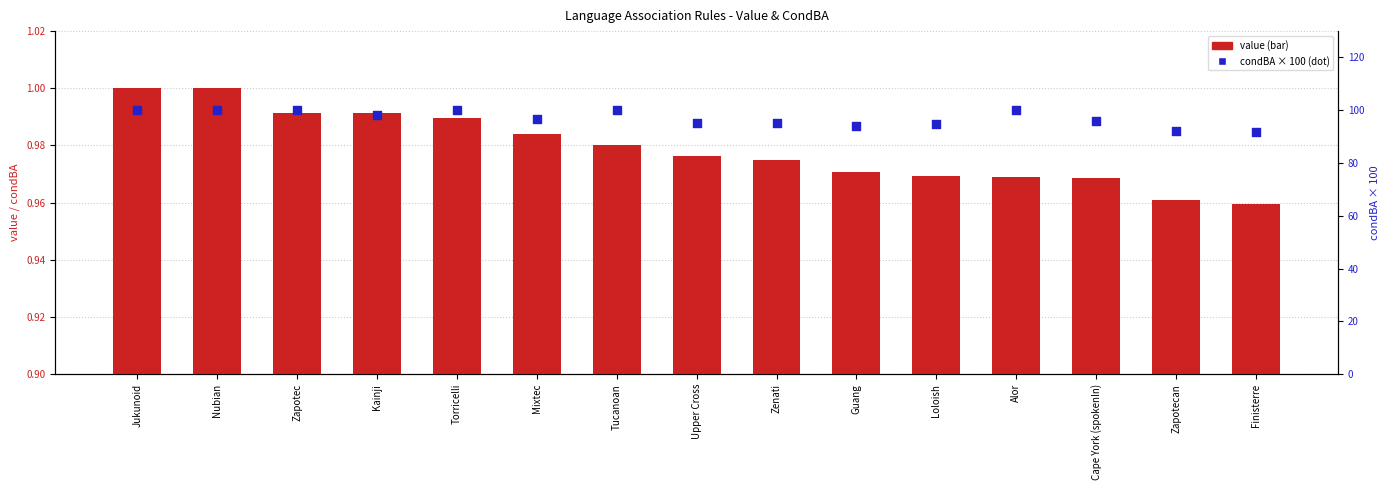

At which category is the sum across all series the highest?

Jukunoid